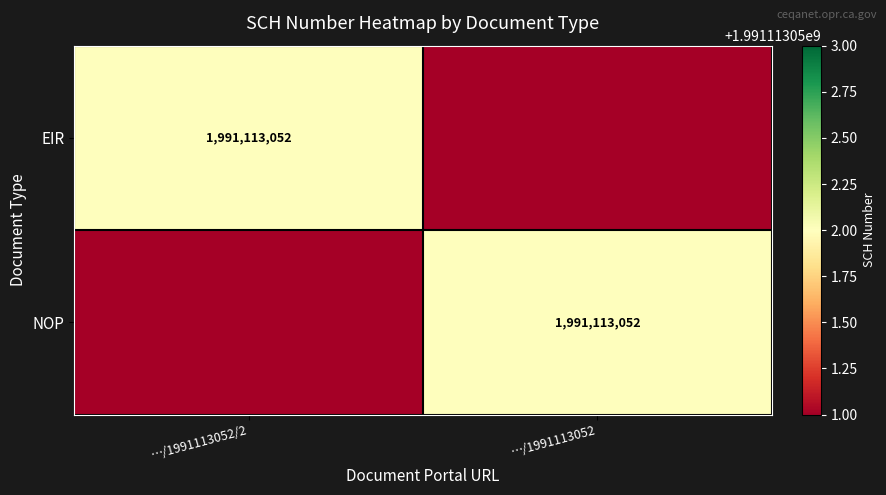

Is it true that EIR equals 1332492827 at …/1991113052/2?

False